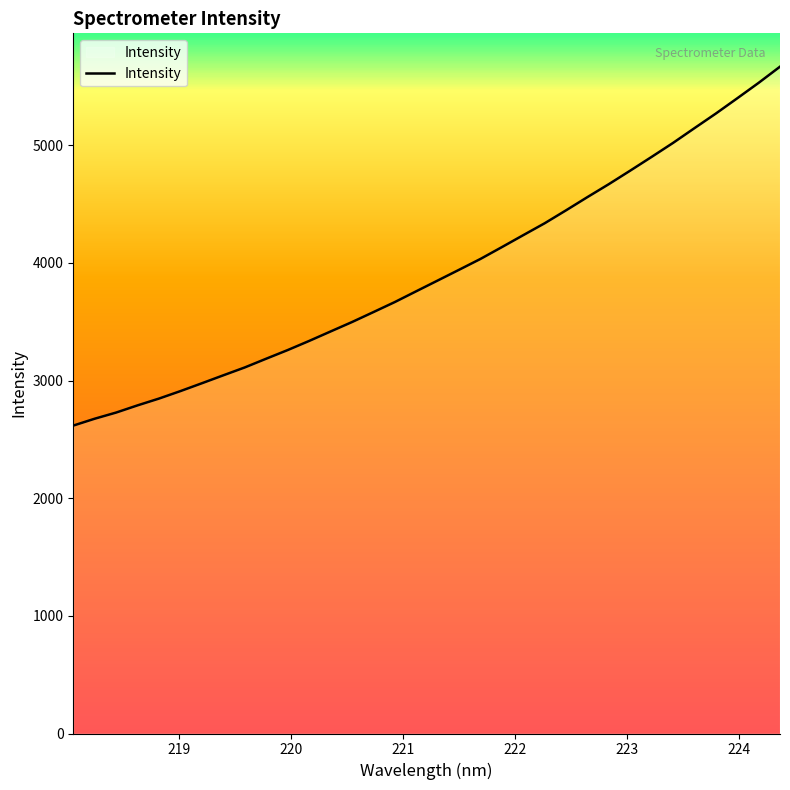

What is the difference between the maximum and minimum values?

3050.4